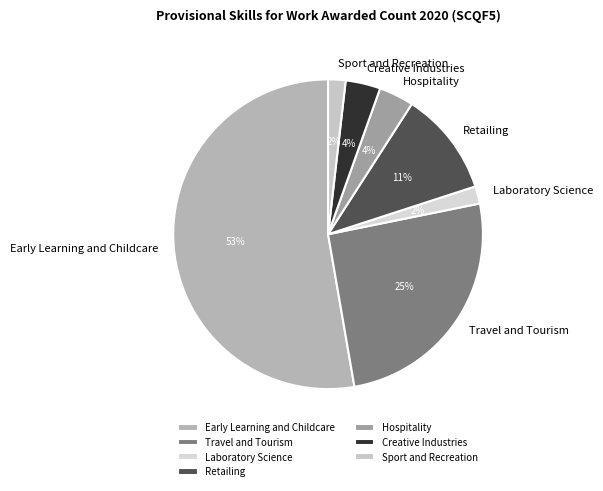

What is the largest slice in the pie chart?

Early Learning and Childcare